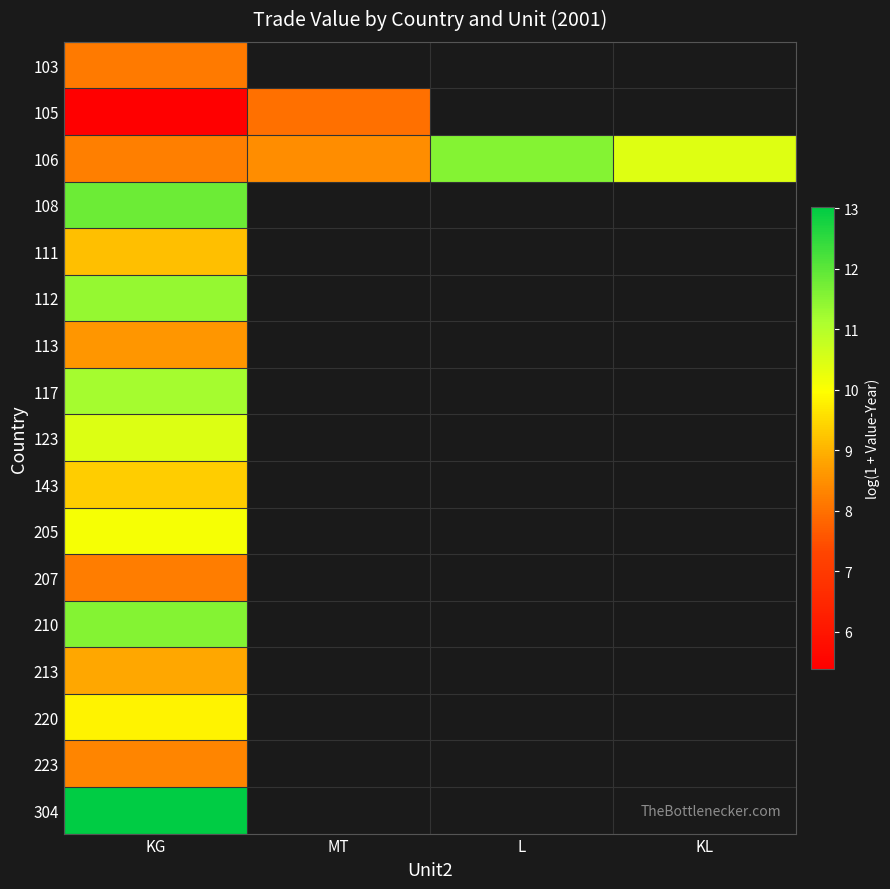

Where is 210 nearest to the value 11?

KG